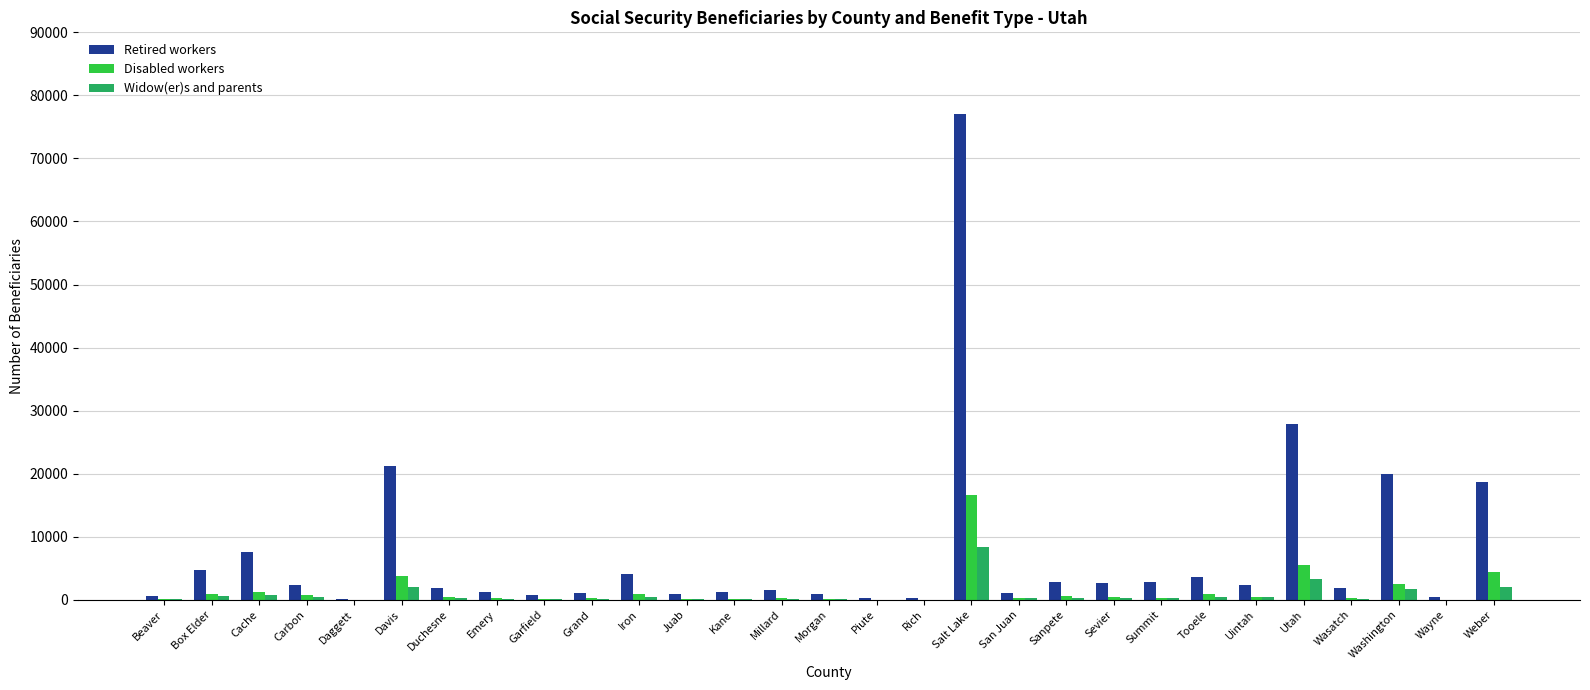

What is the sum of all Disabled workers values?

41920